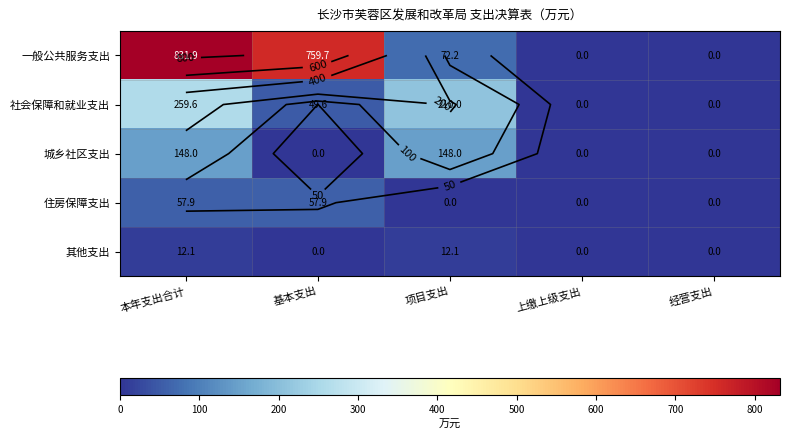

Is it true that 住房保障支出 equals 28.5 at 项目支出?

False